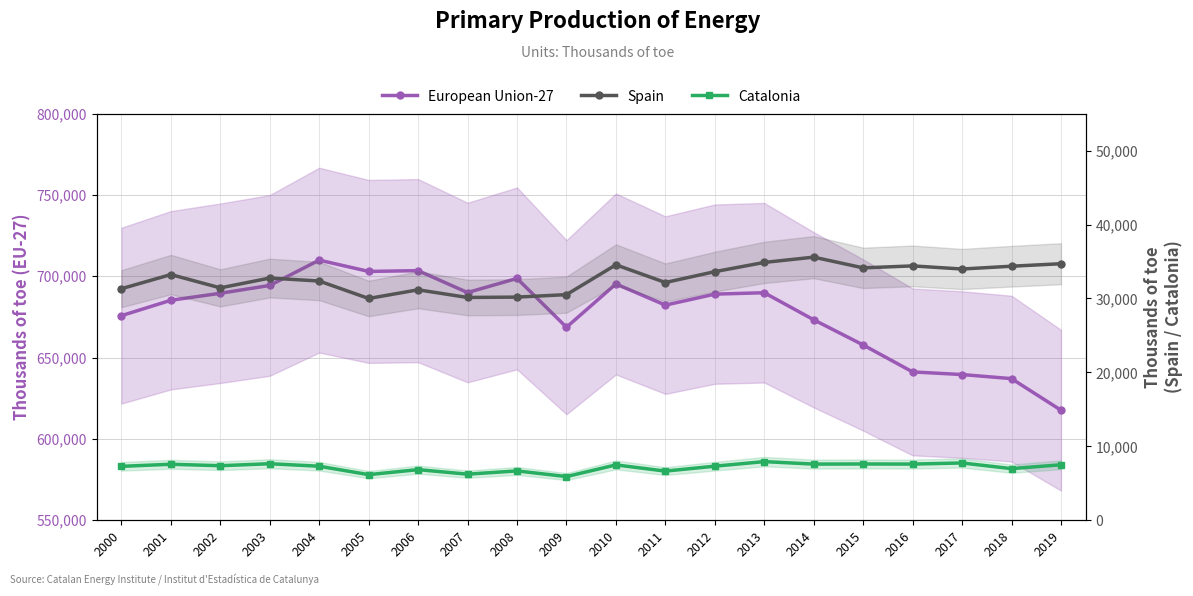

Where does the European Union-27 series first go above 689034?

2002